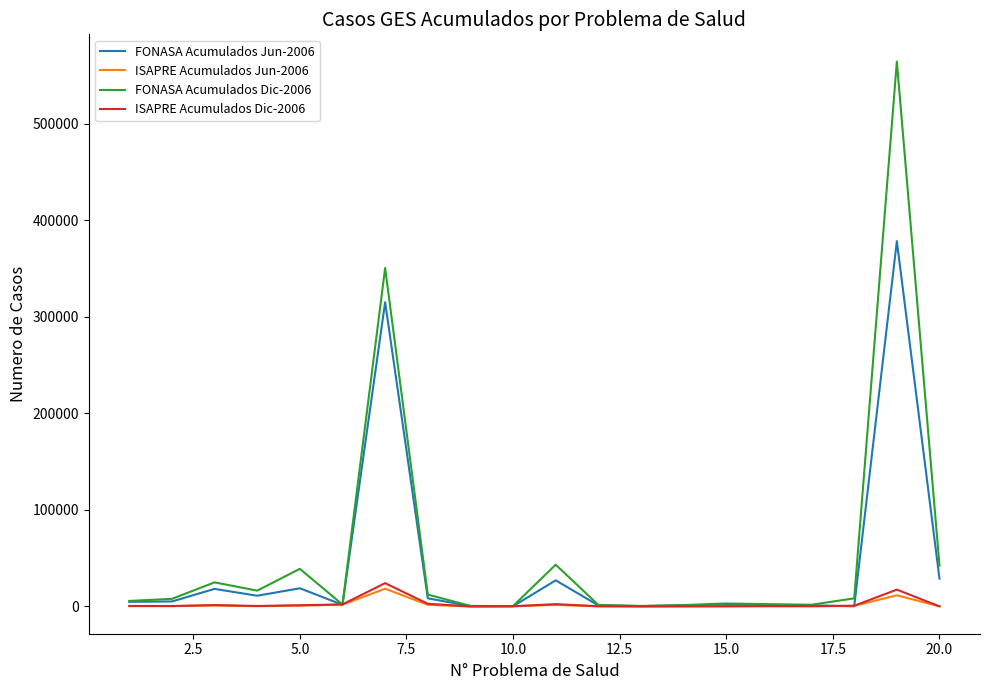

What is the sum of all ISAPRE Acumulados Jun-2006 values?

40234